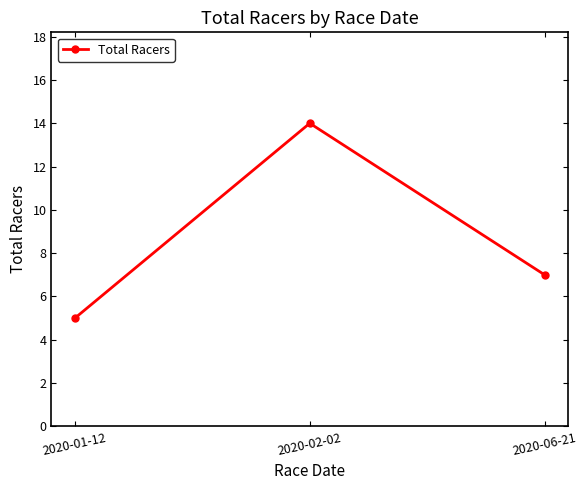

Reading right to left, transcribe all the data shown in this chart.

7	14	5